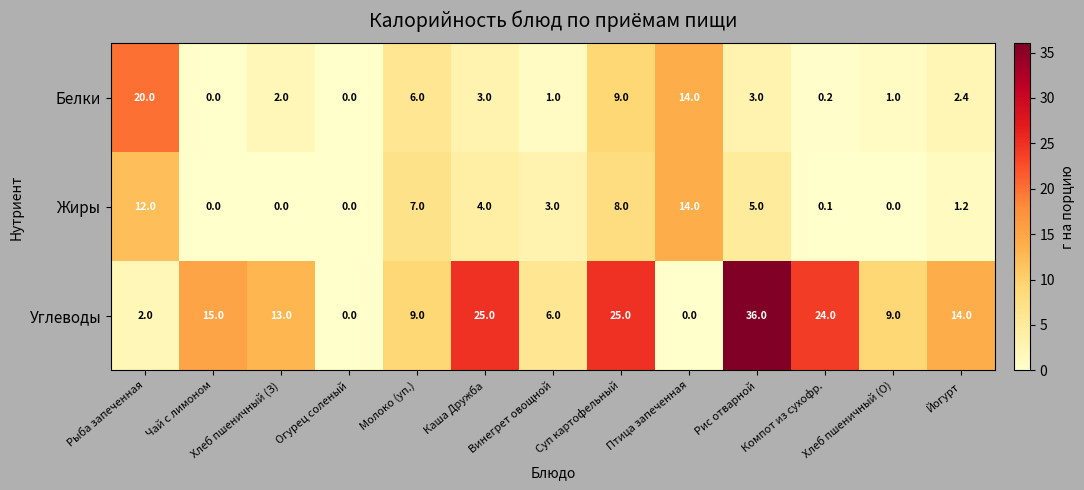

What is the sum of the Белки values at Компот из сухофр. and Суп картофельный?

9.2